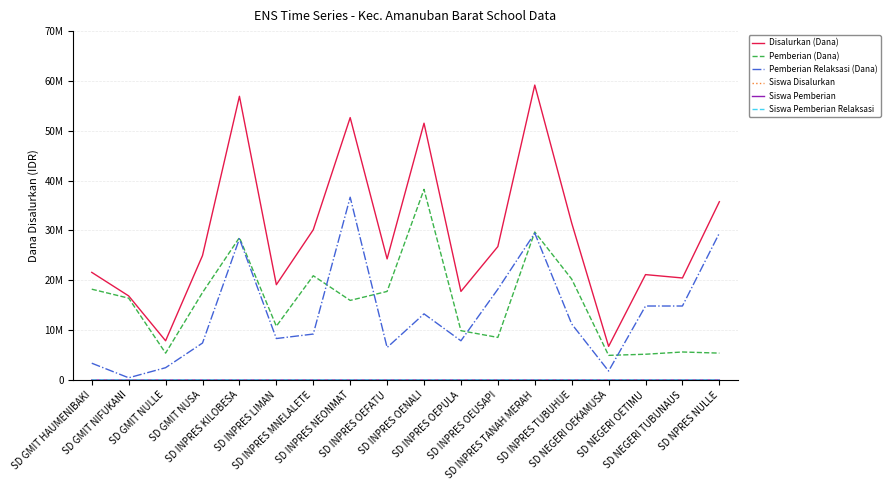

What is the difference between the Pemberian Relaksasi (Dana) values at SD INPRES OEPULA and SD NEGERI OETIMU?

6975000